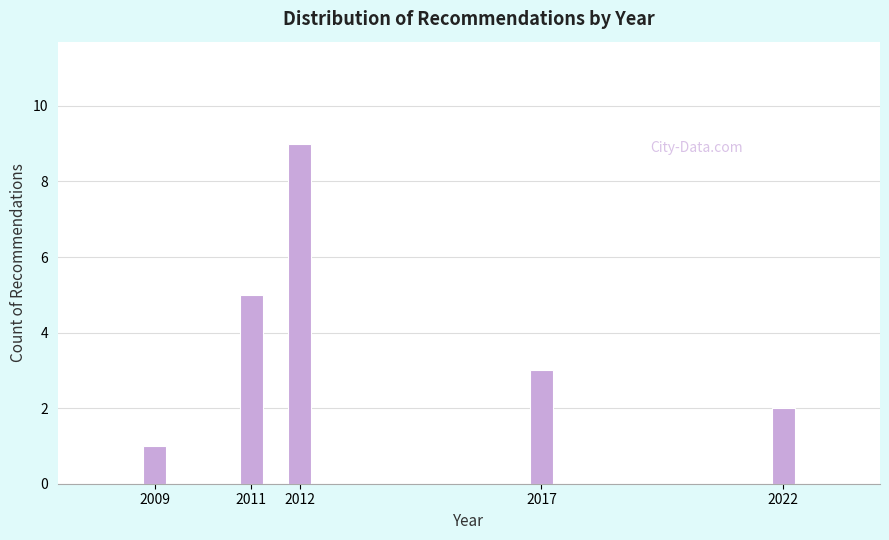

Reading left to right, what are all the values shown in this chart?

1	5	9	3	2